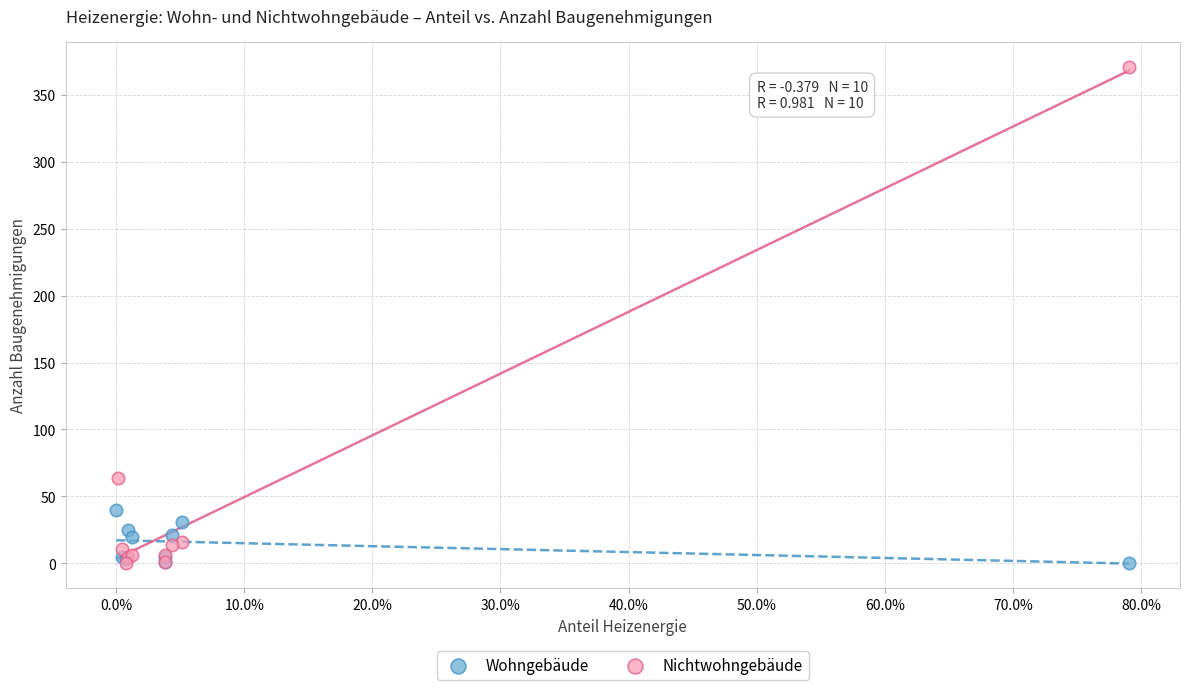

Which series contains the highest Y value?

Nichtwohngebäude